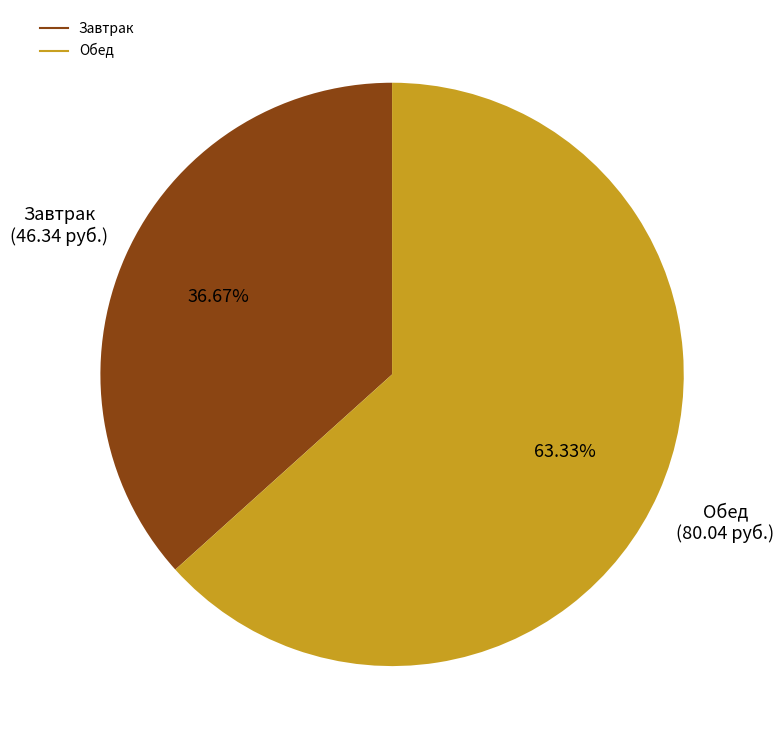

Is there a majority slice in this chart?

Yes